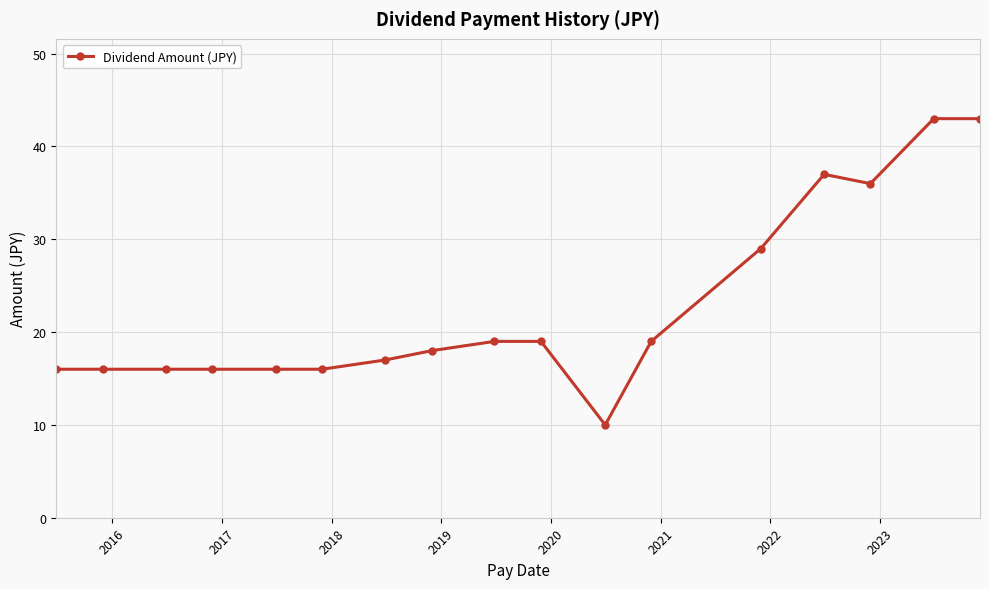

What is the average value?

23